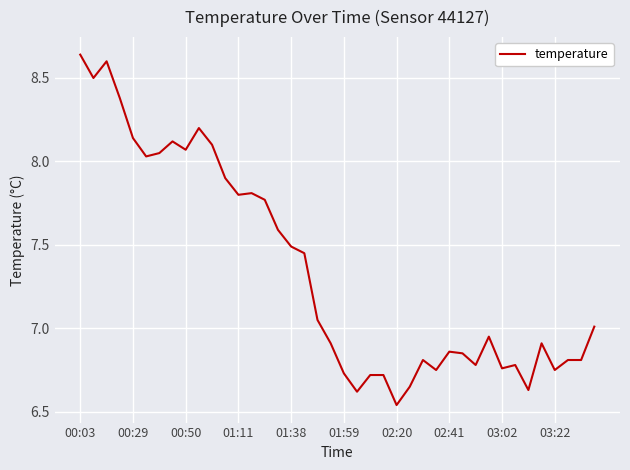

What is the difference between the maximum and minimum values?

2.1